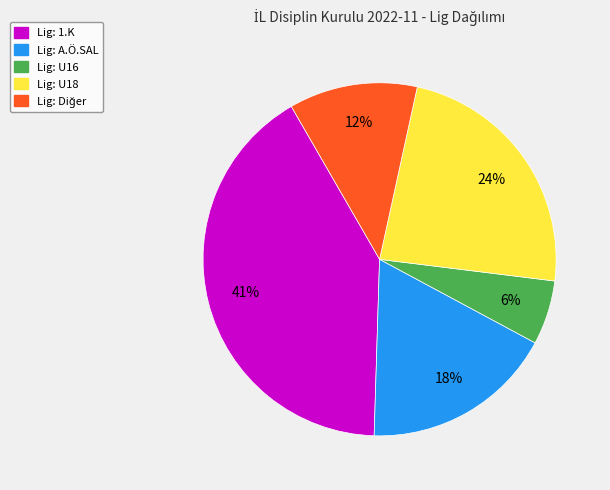

To the nearest percent, what is the average slice percentage?

20%